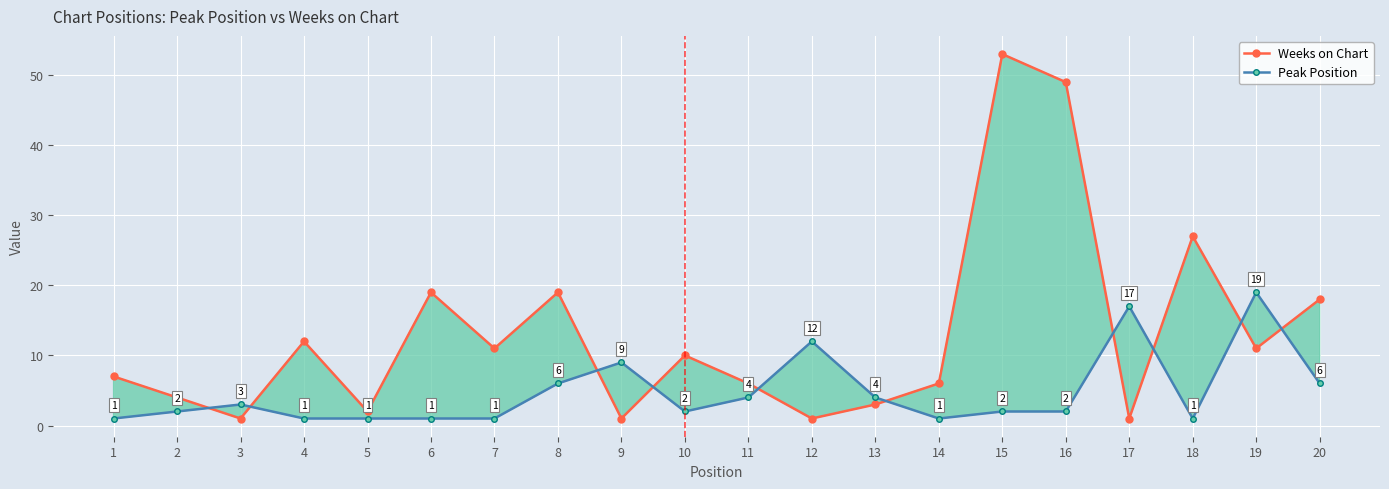

Which series has the largest range (max minus min)?

Weeks on Chart